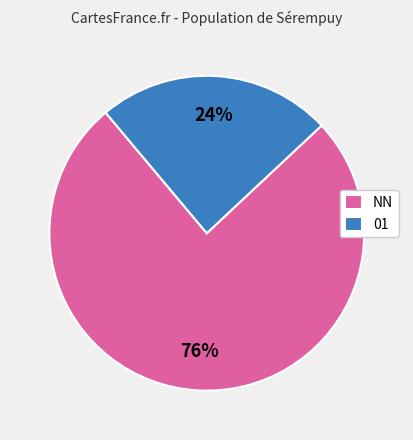

What is the majority slice?

NN